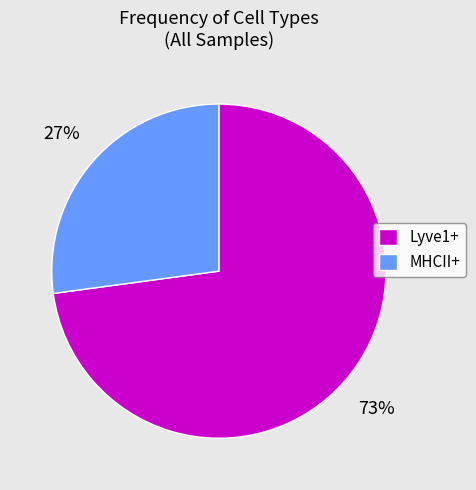

Between Lyve1+ and MHCII+, which is larger?

Lyve1+